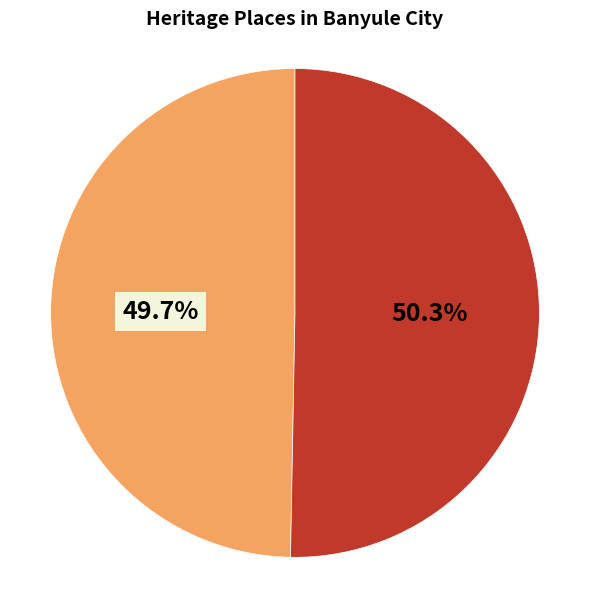

How many slices are in this pie chart?

2